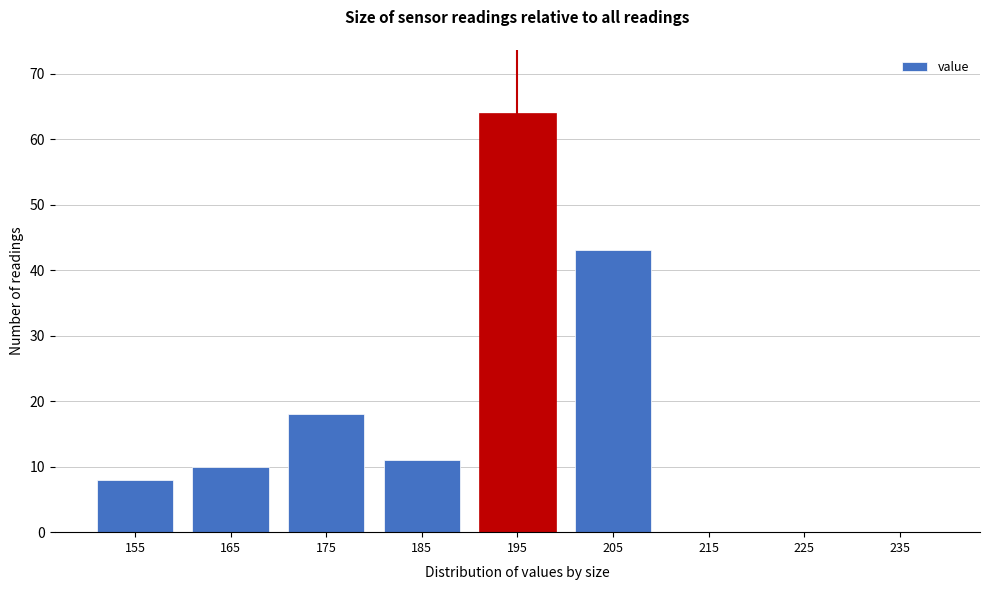

Reading left to right, list all the values displayed in this chart.

155=8	165=10	175=18	185=11	195=64	205=43	215=0	225=0	235=0